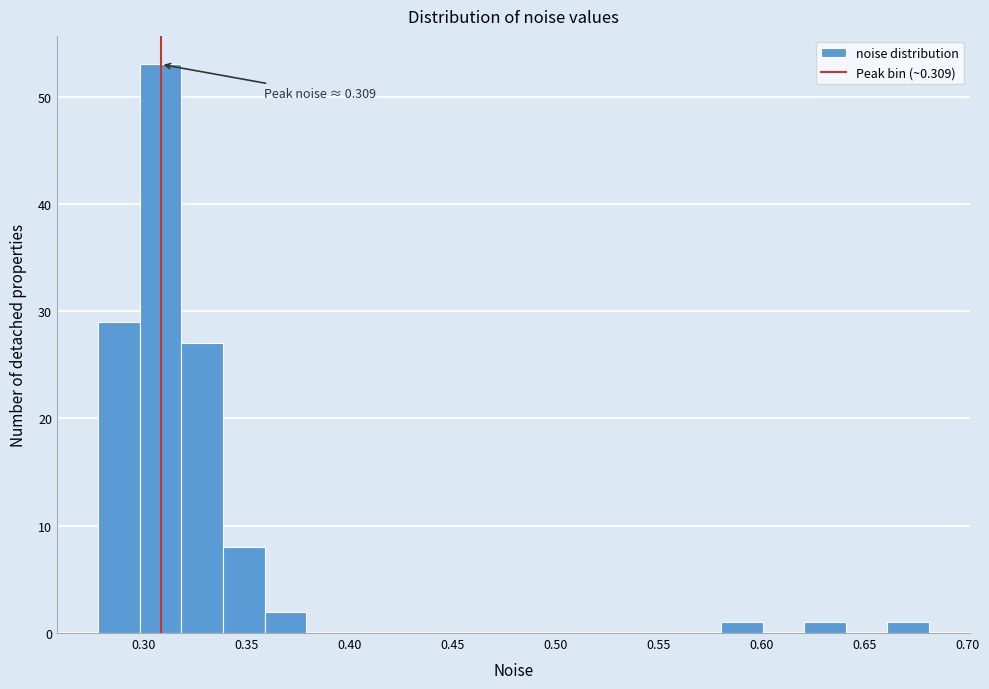

Over which range of the x-axis is the bar tallest?

0.30 to 0.32